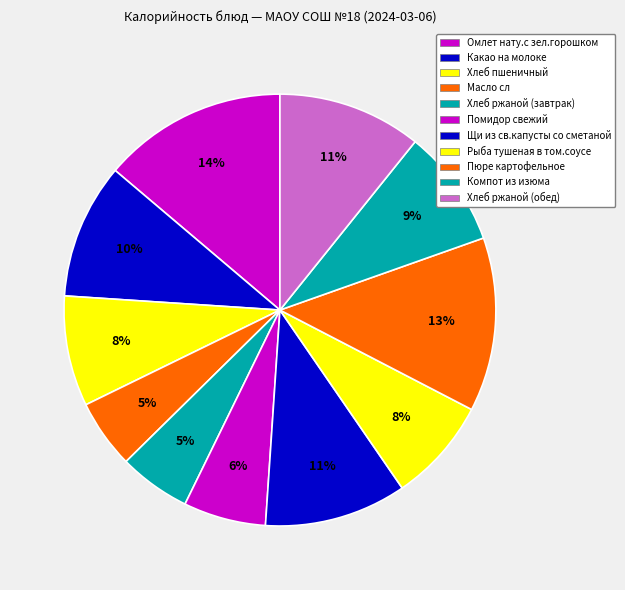

Is Щи из св.капусты со сметаной the majority of the pie?

No